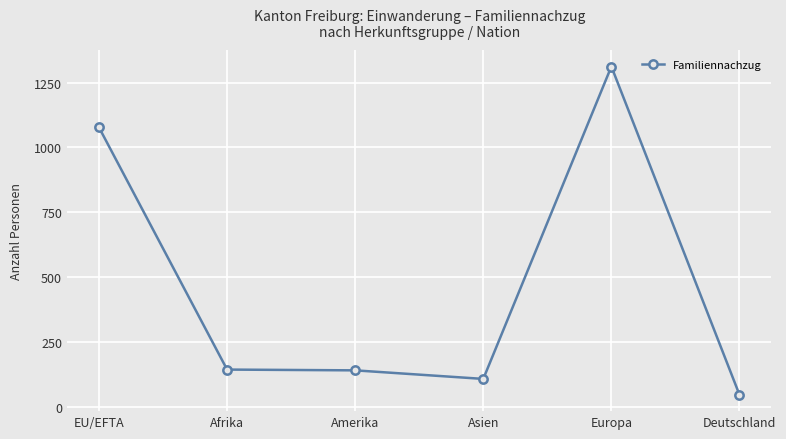

Approximately how many times larger is the value at Afrika compared to Asien?

1.3